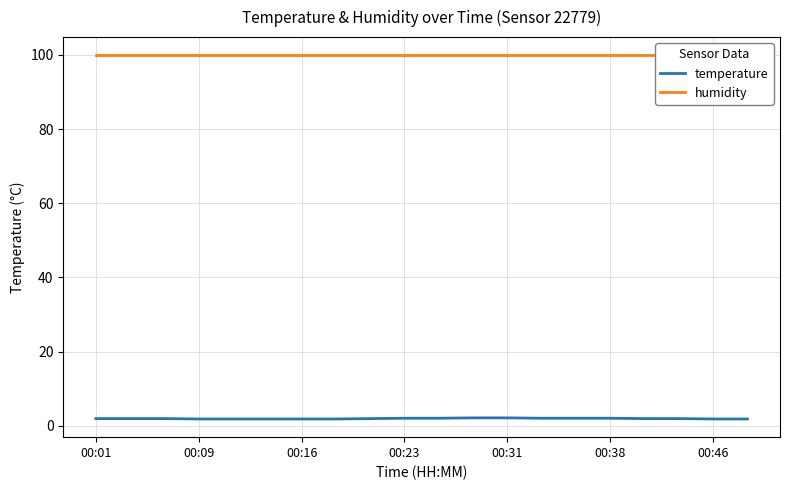

How many lines are shown in the chart?

2